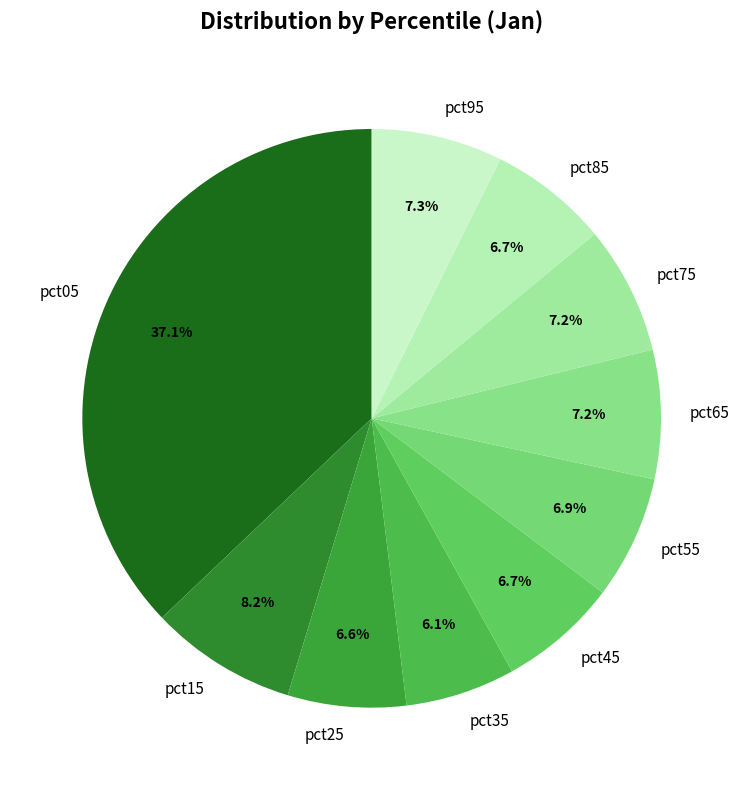

To the nearest percent, what portion does pct65 represent?

7%